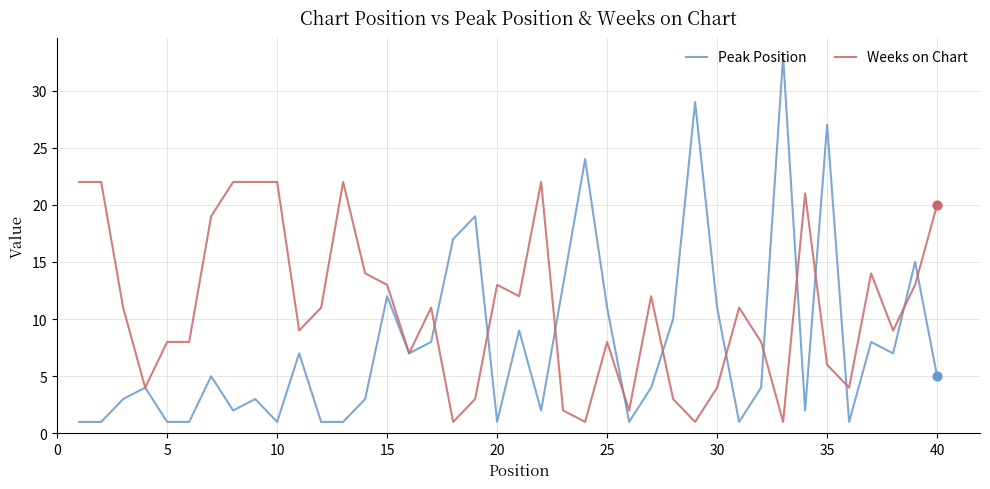

At how many categories does at least one series exceed 23?

4